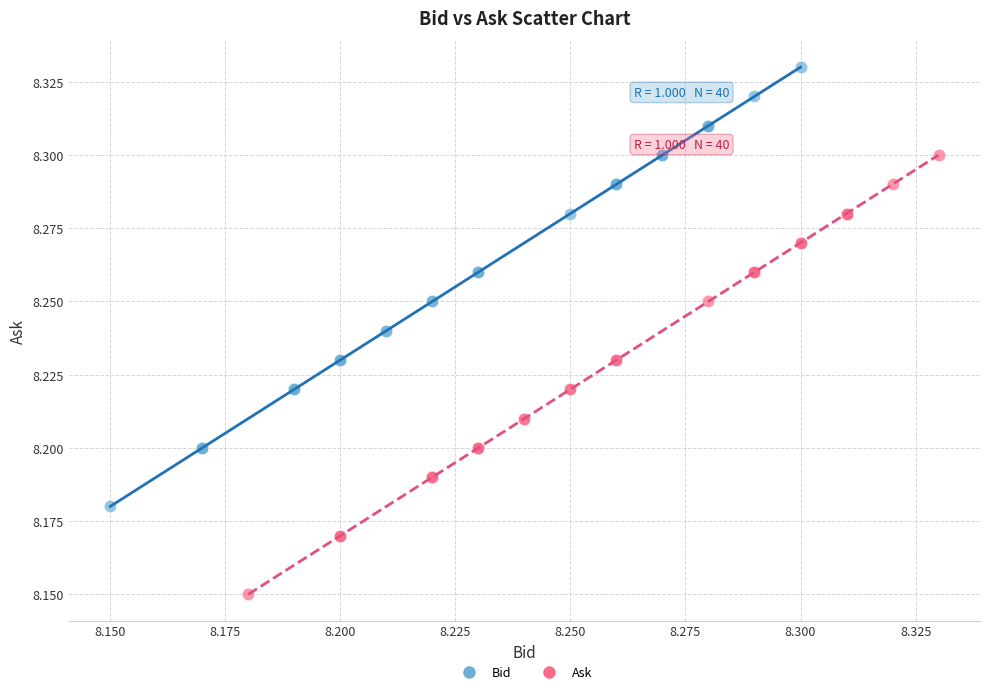

Which series contains the lowest Y value?

Ask